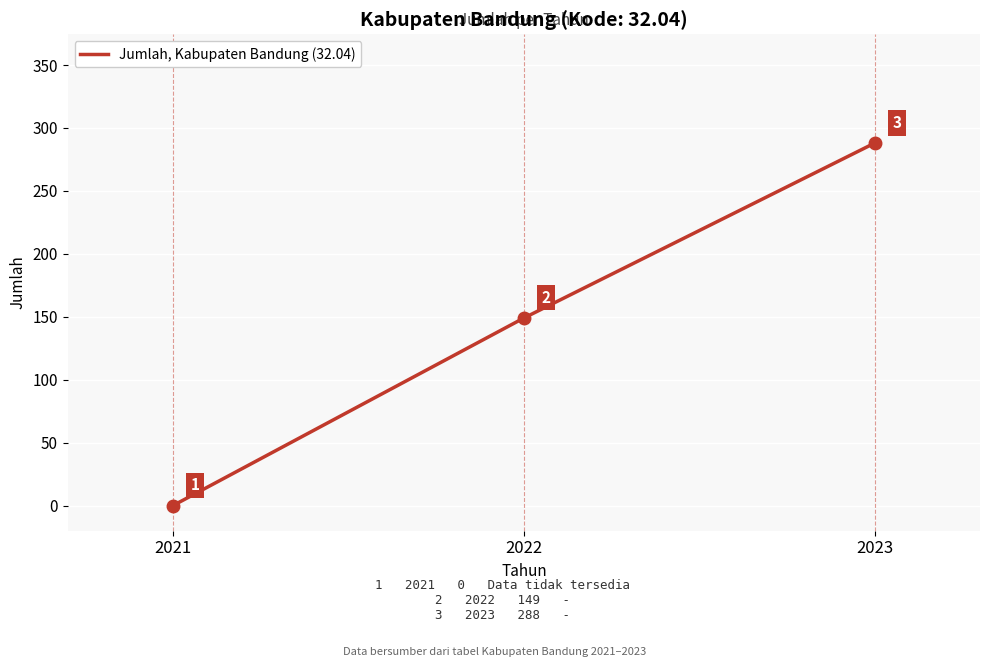

How many values are below 149?

1